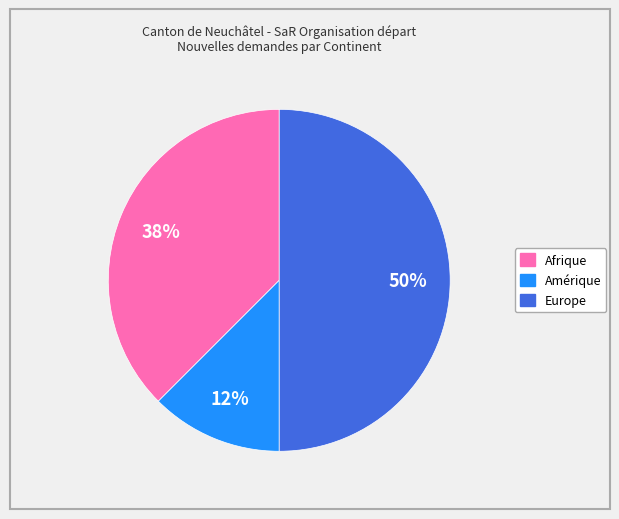

To the nearest percent, what is the average slice percentage?

33%